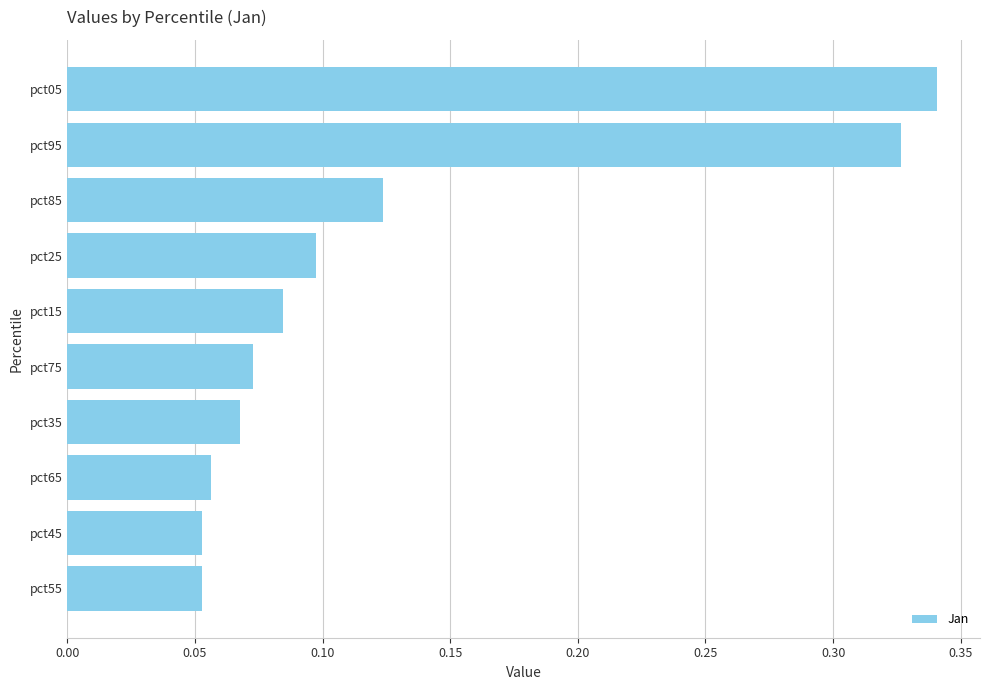

What is the sum of all values?

1.3